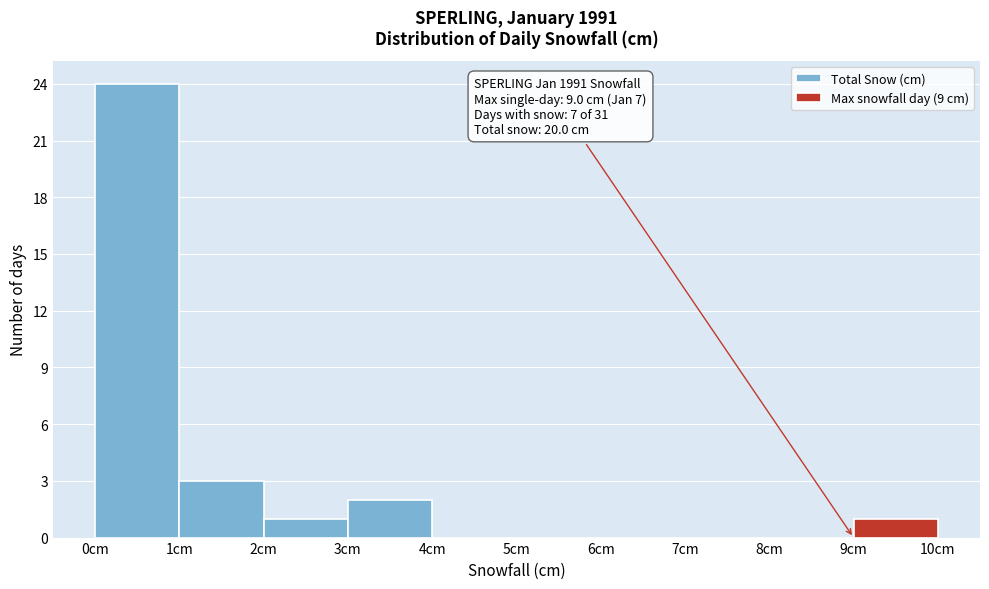

Over which range of the x-axis is the bar tallest?

0 to 1